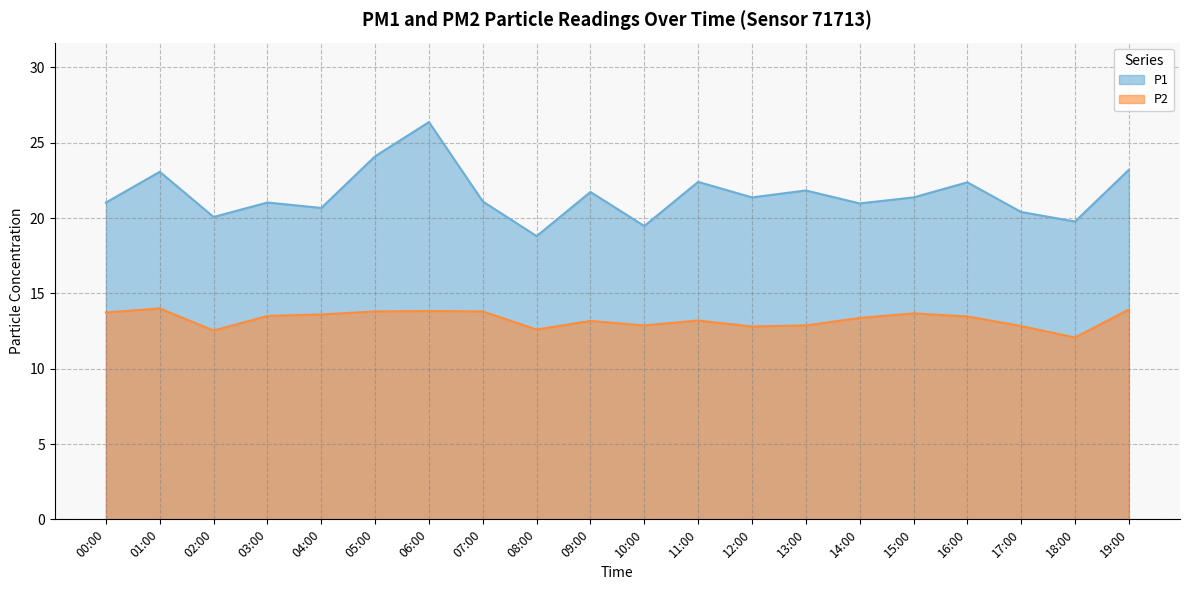

What is the label of the 19th point from the right?

01:00